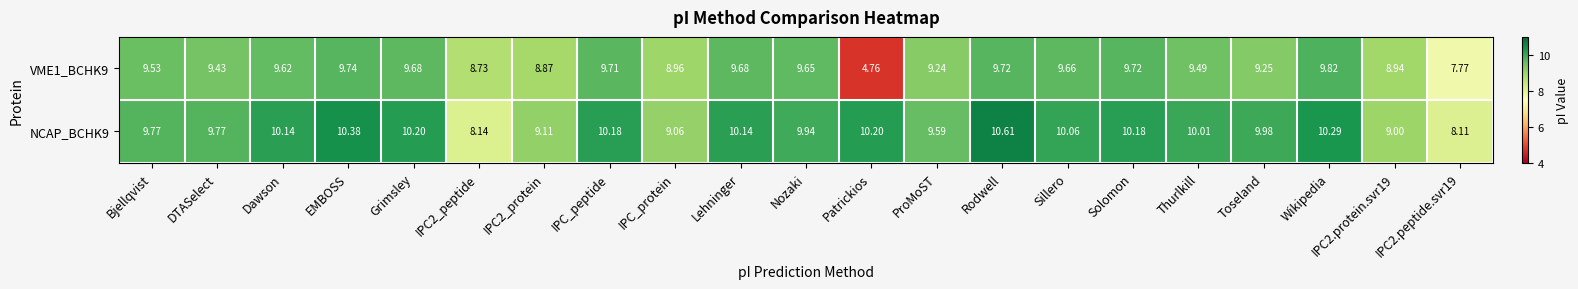

Where does the NCAP_BCHK9 series first go above 10?

Dawson